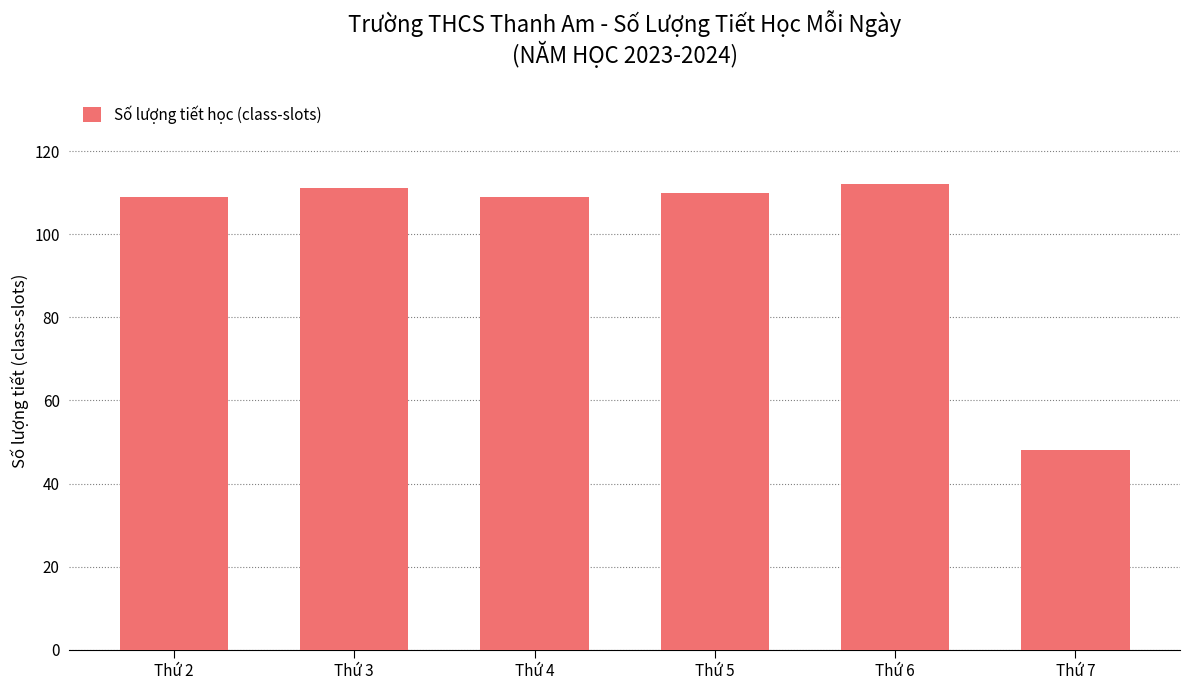

What is the greatest value displayed?

112